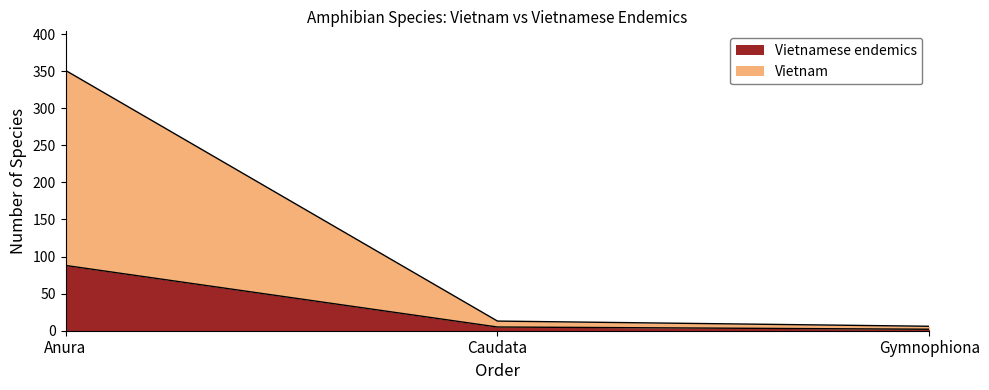

What is the spread (max minus min) of values at Anura?

263